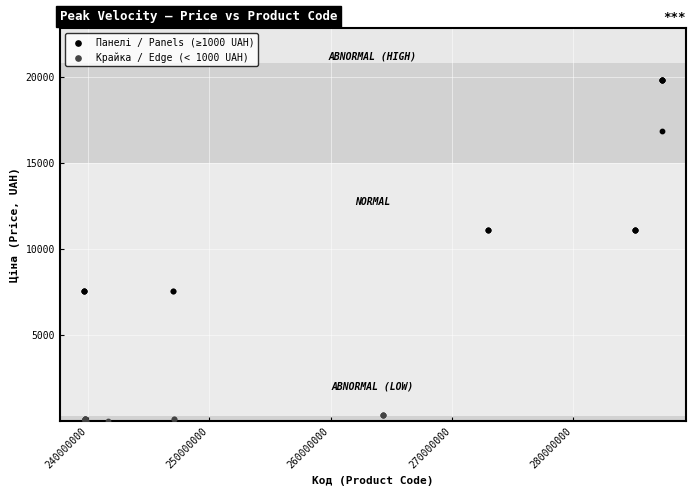

Which series contains the highest Y value?

Панелі / Panels (≥1000 UAH)